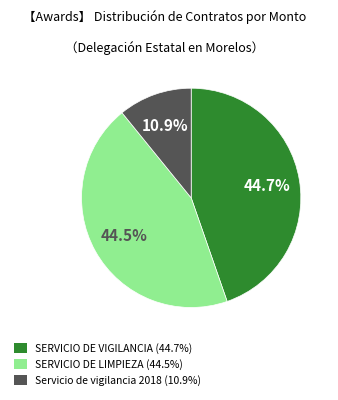

Does any single category account for the majority?

No